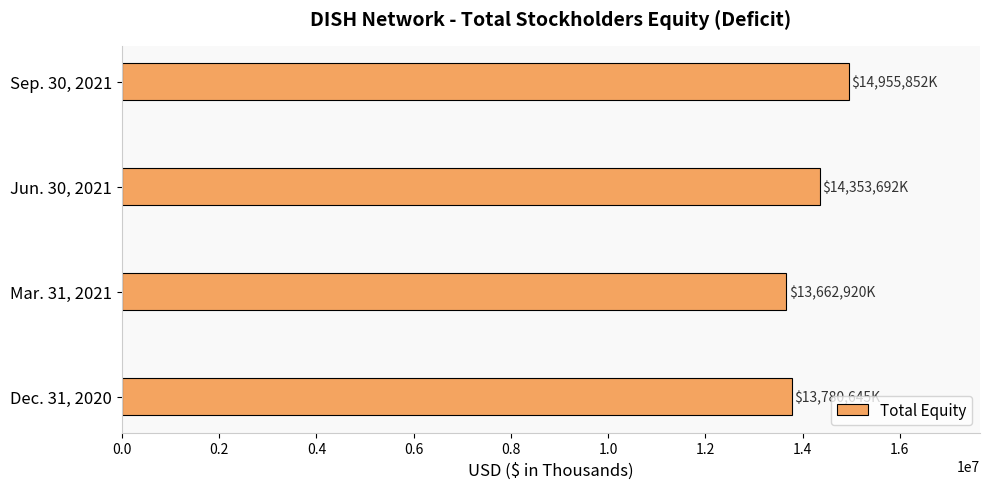

What is the sum of all values?

56753109